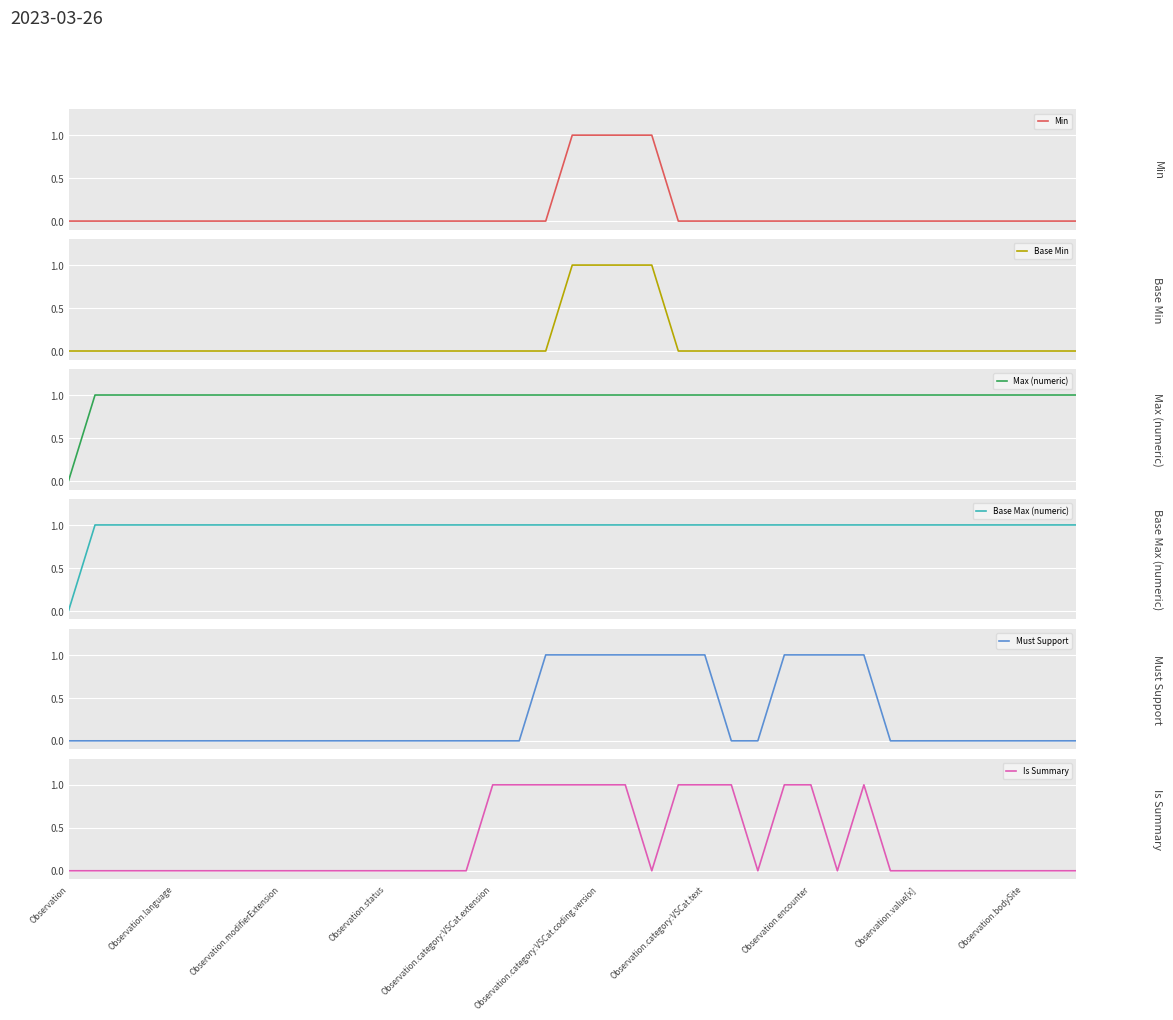

How many distinct data groups are displayed?

6